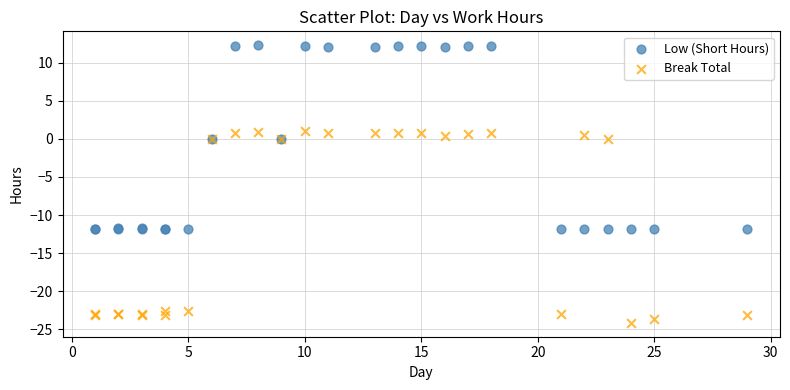

Which series contains the lowest Y value?

Break Total